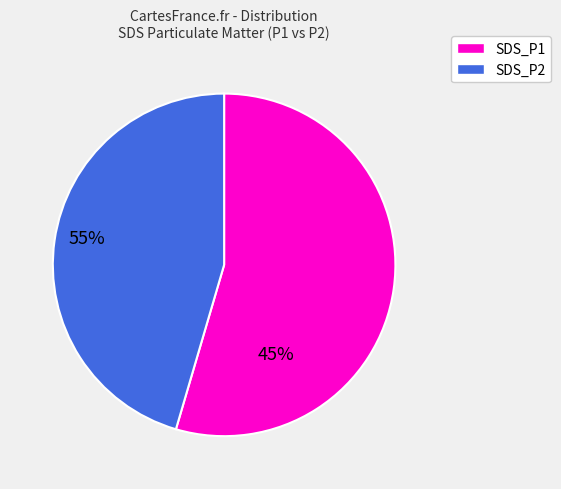

What is the majority slice?

SDS_P1